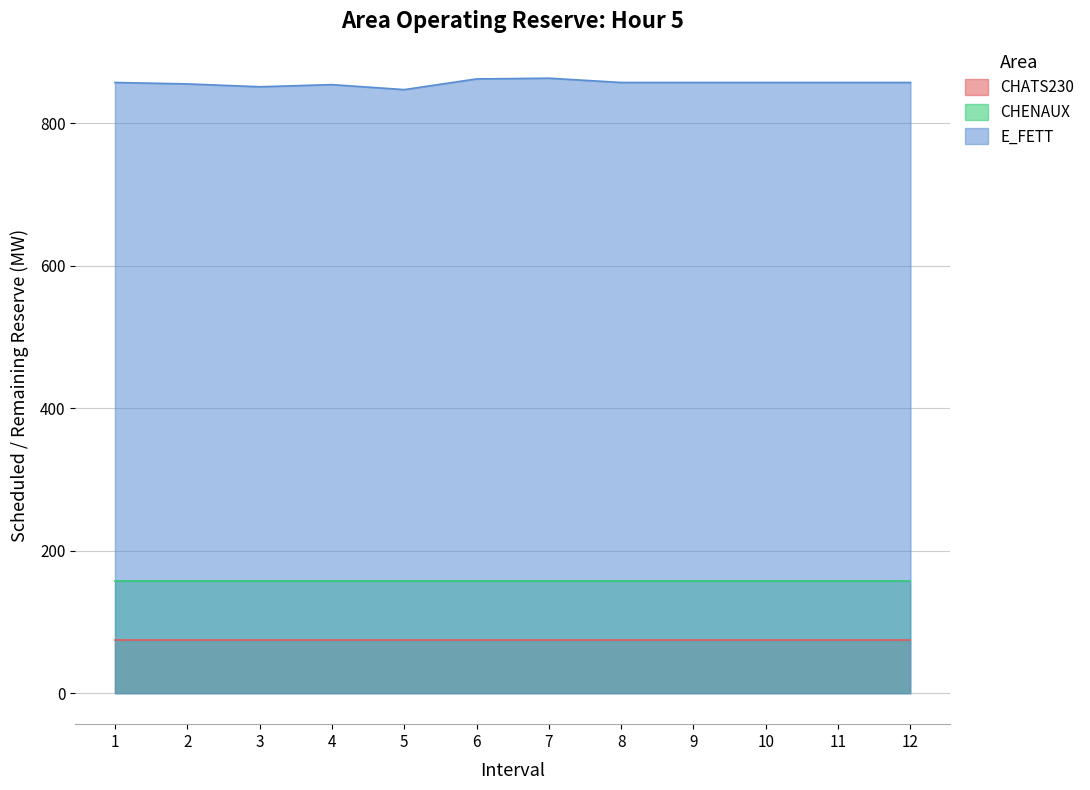

Reading right to left, what are all the values shown in this chart?

CHATS230: 75	75	75	75	75	75	75	75	75	75	75	75
CHENAUX: 158	158	158	158	158	158	158	158	158	158	158	158
E_FETT: 857	857	857	857	857	863	862	847	854	851	855	857